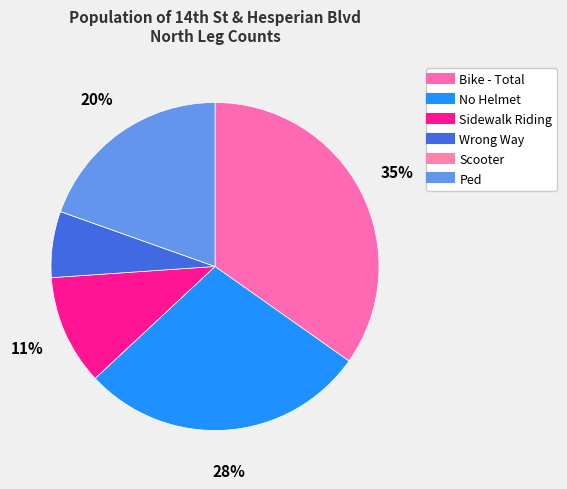

The No Helmet slice represents 37% of the pie. True or false?

False